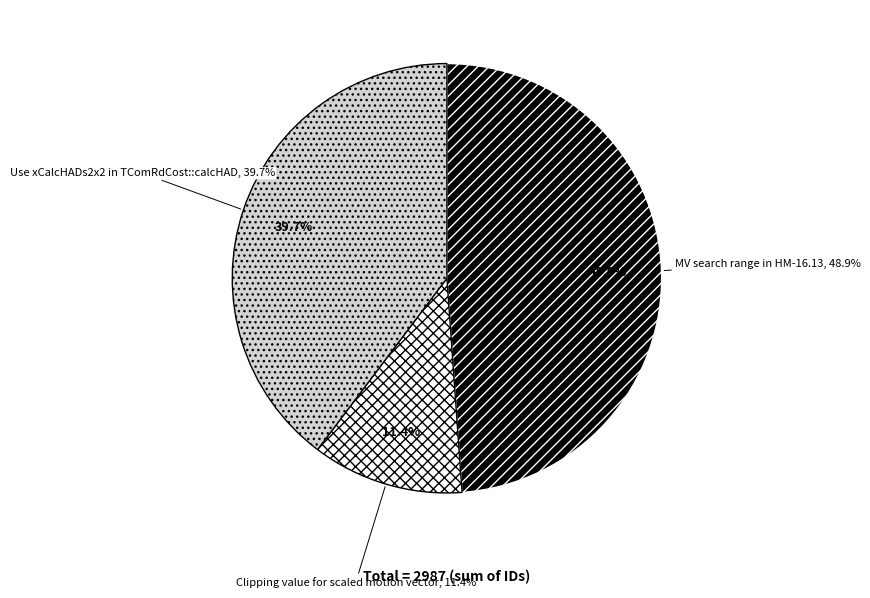

True or false: Clipping value for scaled motion vector accounts for 11% of the total.

True